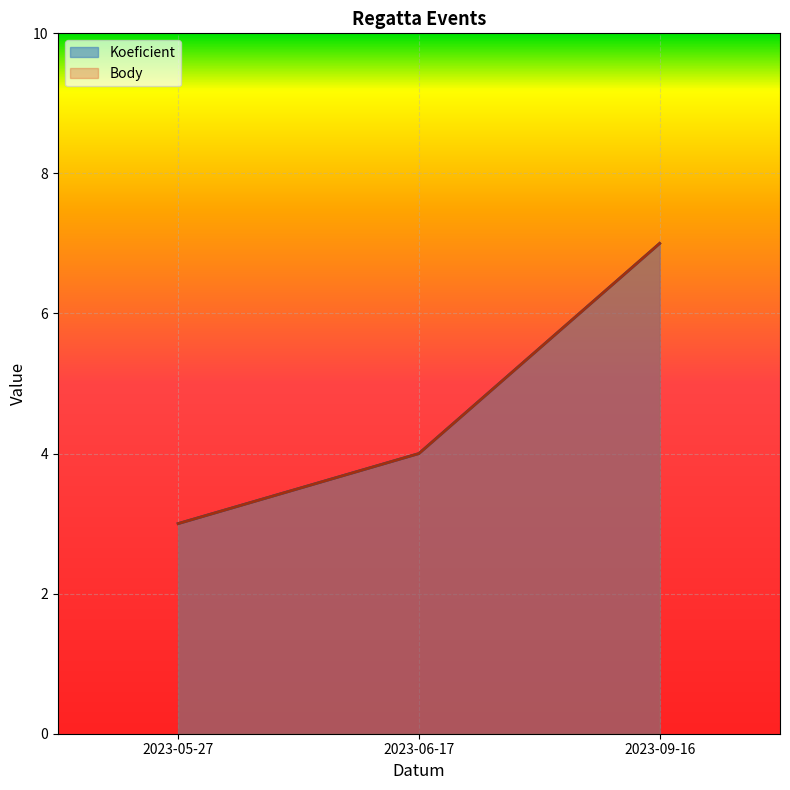

Count the number of categories in the chart.

3